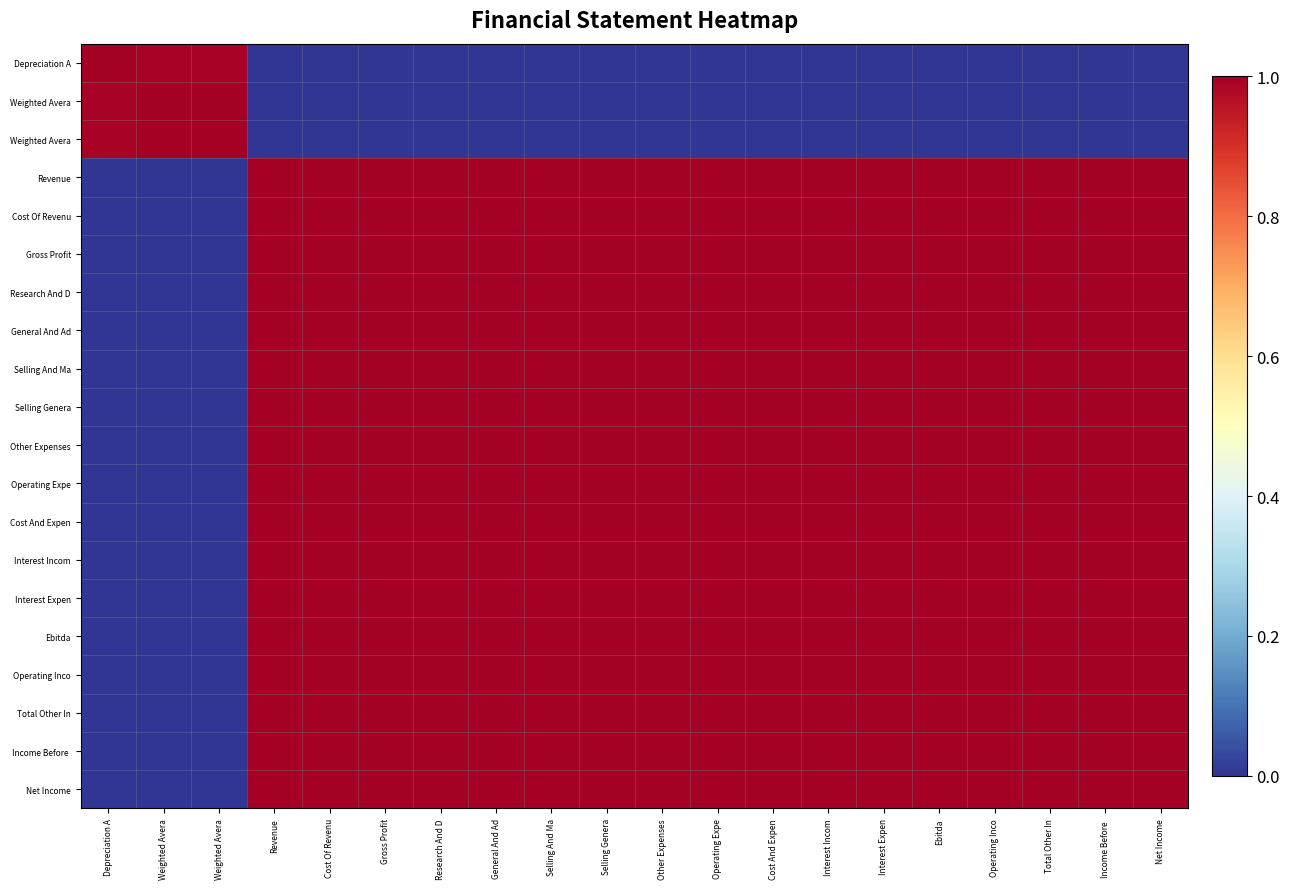

Count the number of categories in the chart.

20